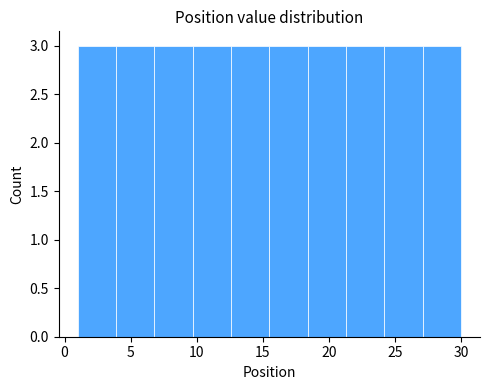

Reading left to right, transcribe this chart: for each bar, give the range it covers on the x-axis and its height. Neither the bar edges nor the heights are printed on the chart, so give them approximately, as read against the axes.

1.0 to 3.9: 3
3.9 to 6.8: 3
6.8 to 9.7: 3
9.7 to 12.6: 3
12.6 to 15.5: 3
15.5 to 18.4: 3
18.4 to 21.3: 3
21.3 to 24.2: 3
24.2 to 27.1: 3
27.1 to 30.0: 3